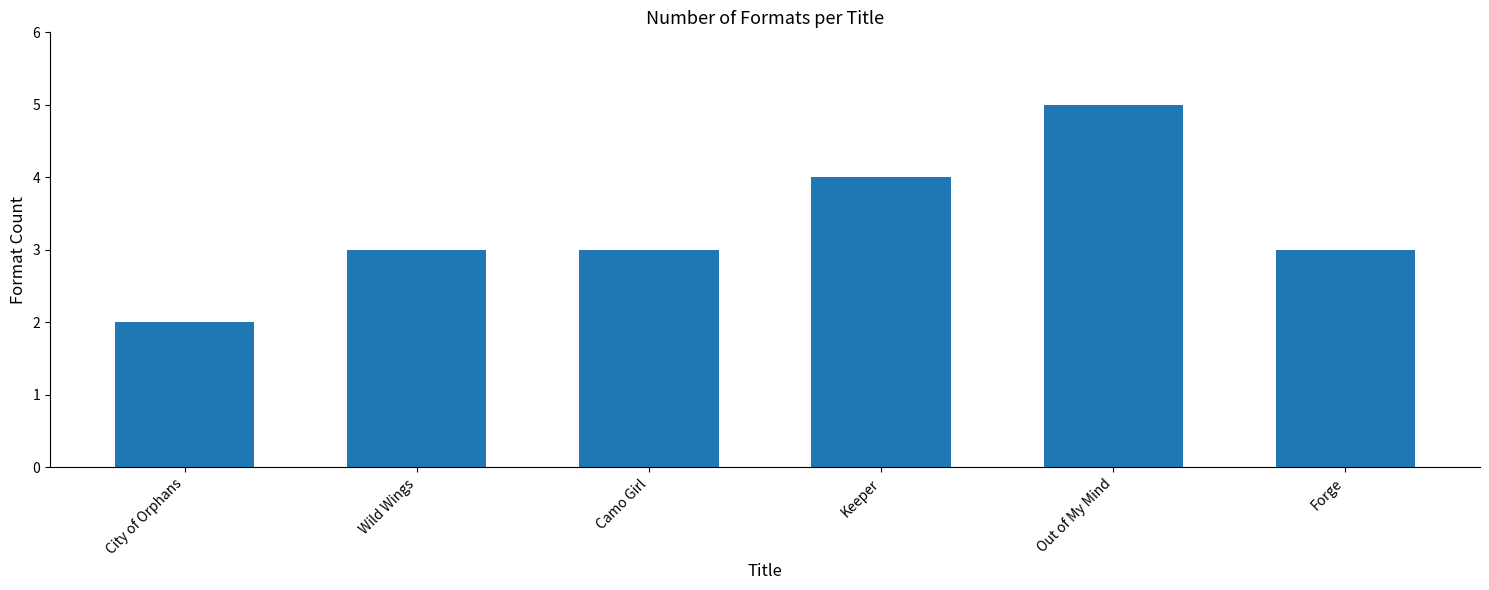

What is the label of the 5th bar from the right?

Wild Wings